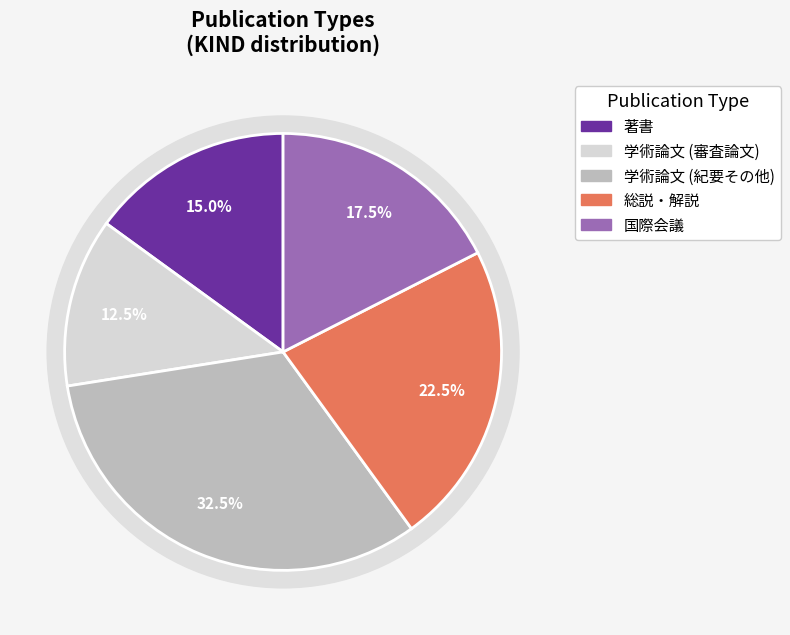

The 総説・解説 slice represents 32% of the pie. True or false?

False